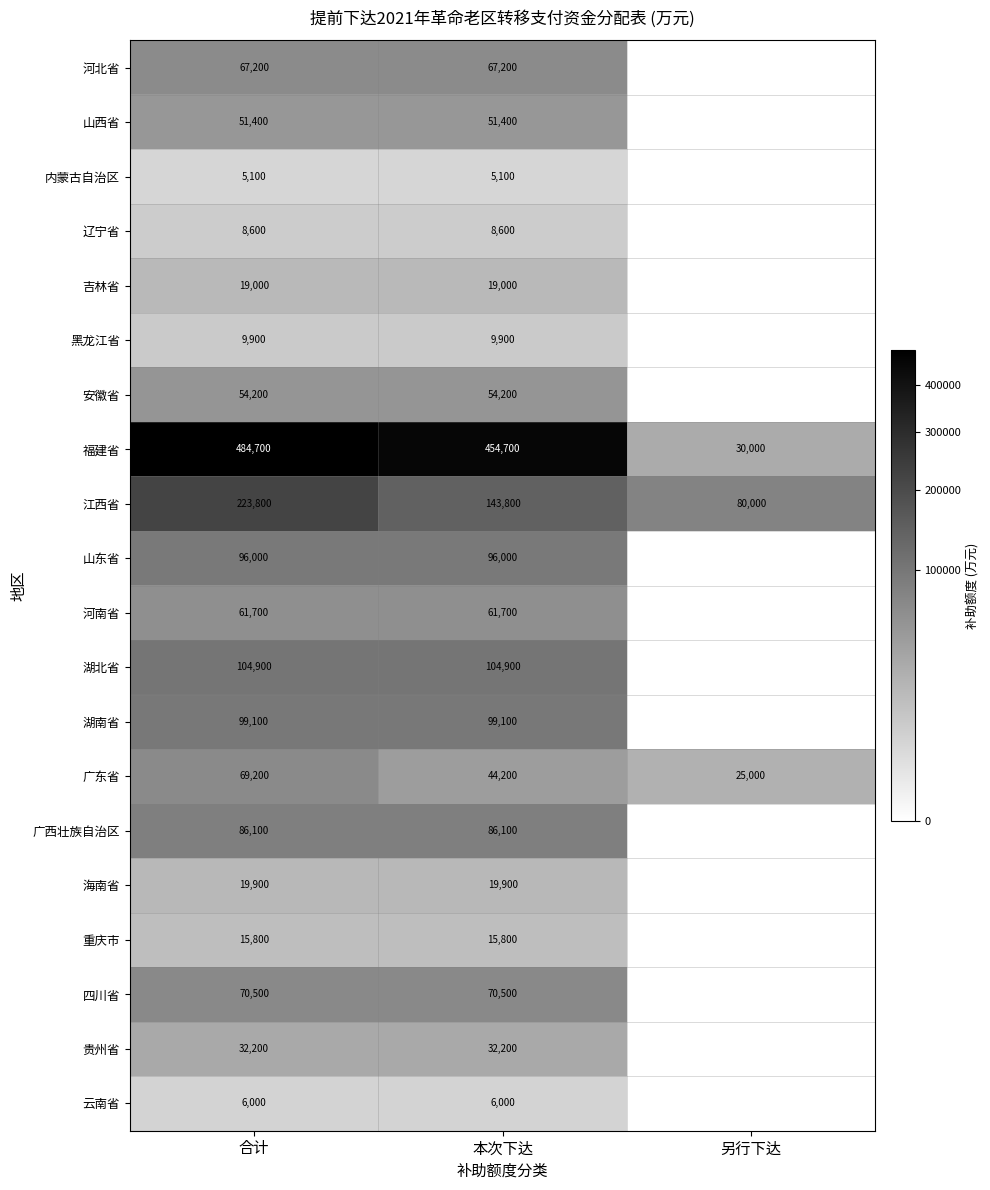

Between 另行下达 and 合计, which is larger?

合计